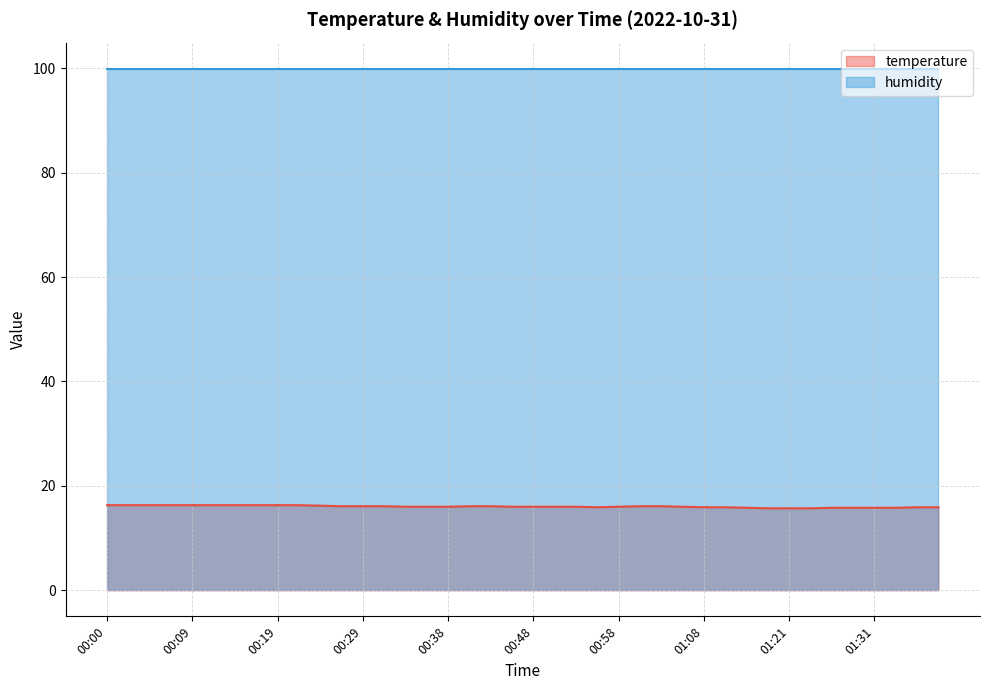

The chart shows a value of 5.5 at 00:53. True or false?

False